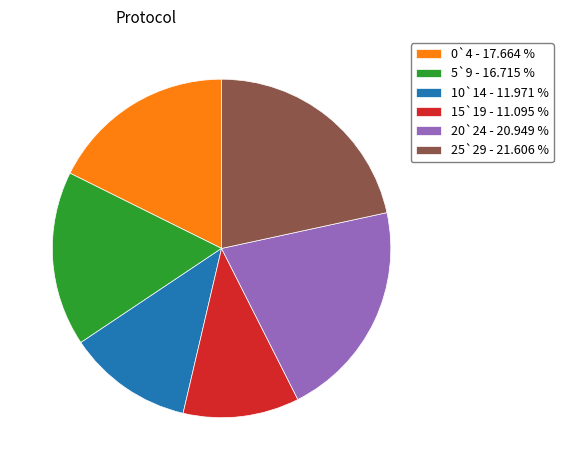

Does any single category account for the majority?

No